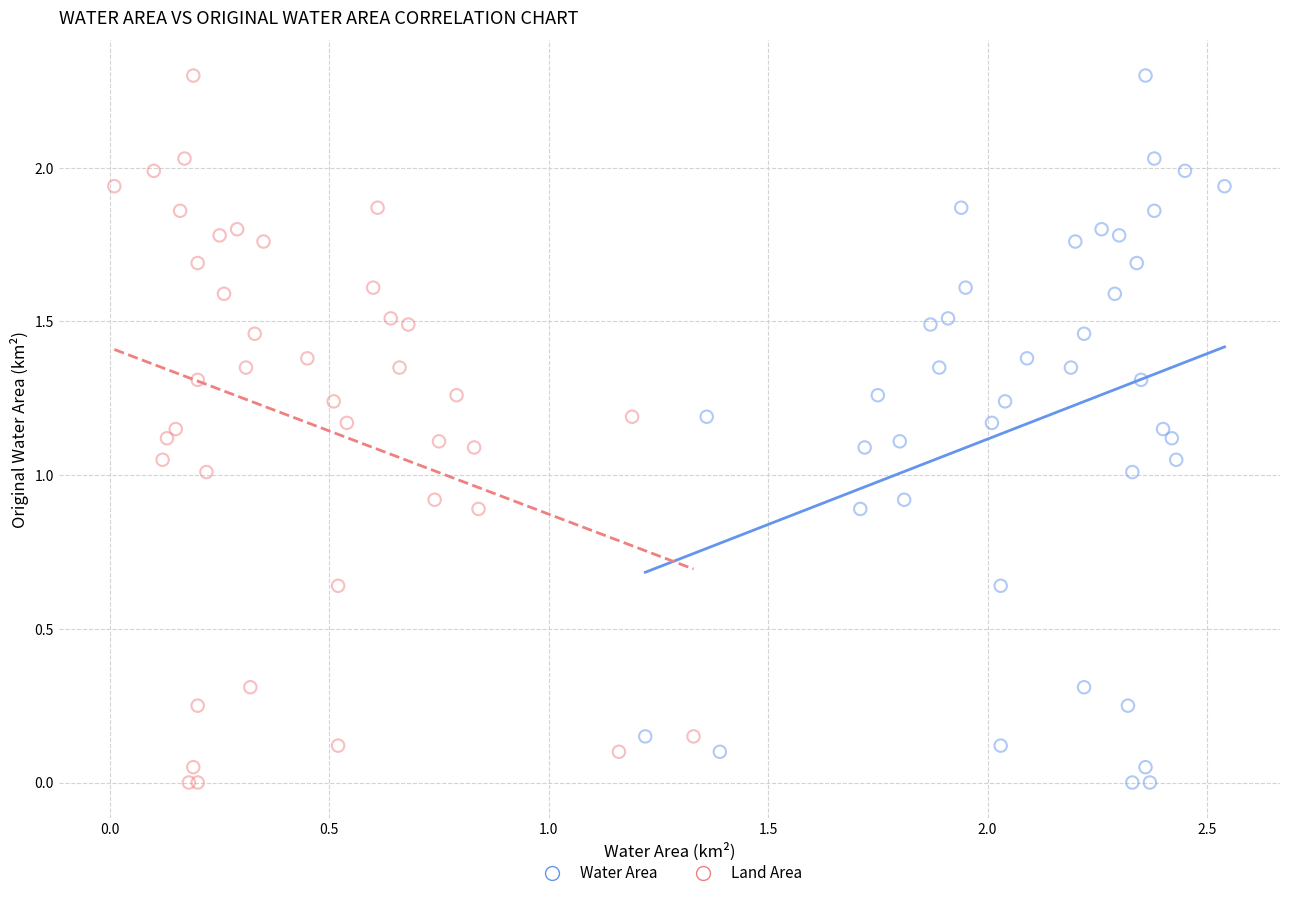

What are all the series names shown in the legend?

Water Area, Land Area